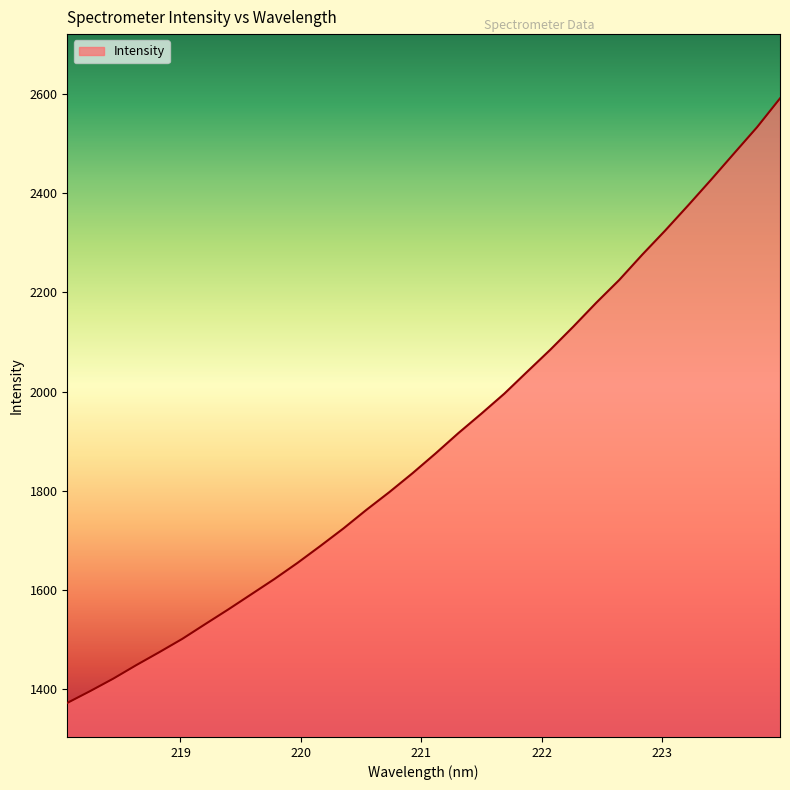

What is the smallest value displayed?

1372.5